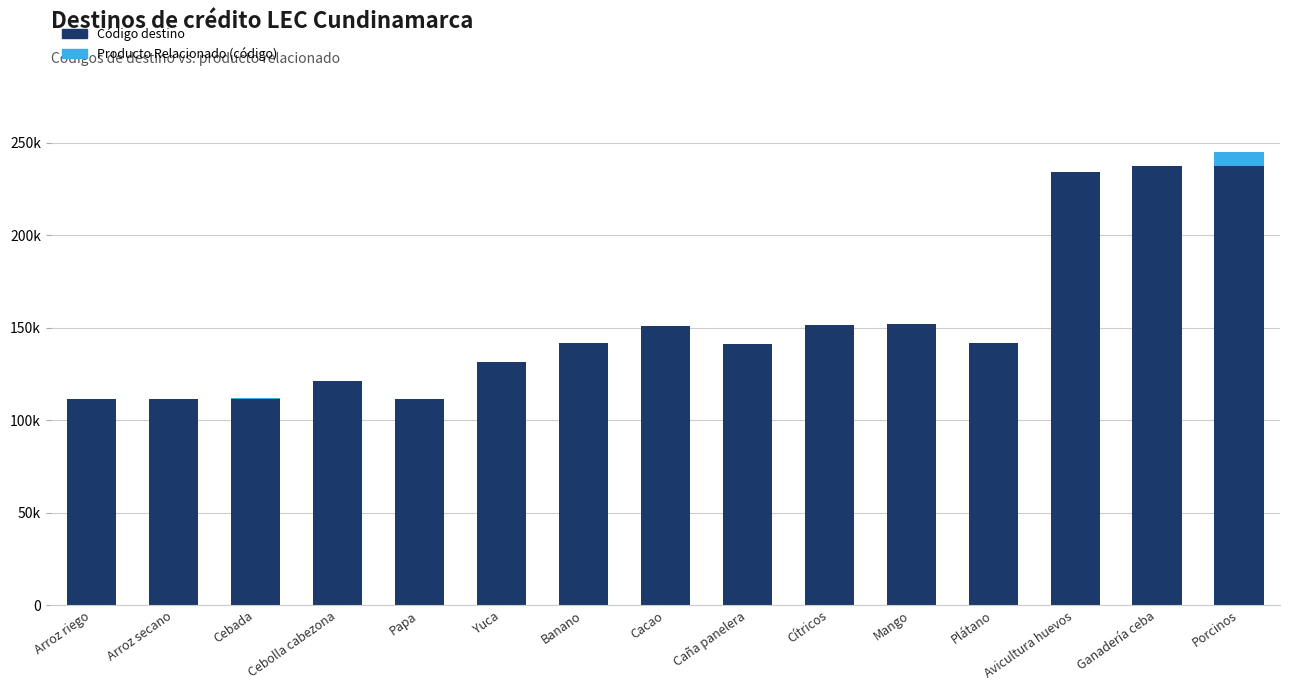

What is the difference between the maximum and second lowest values in the Código destino series?

126100